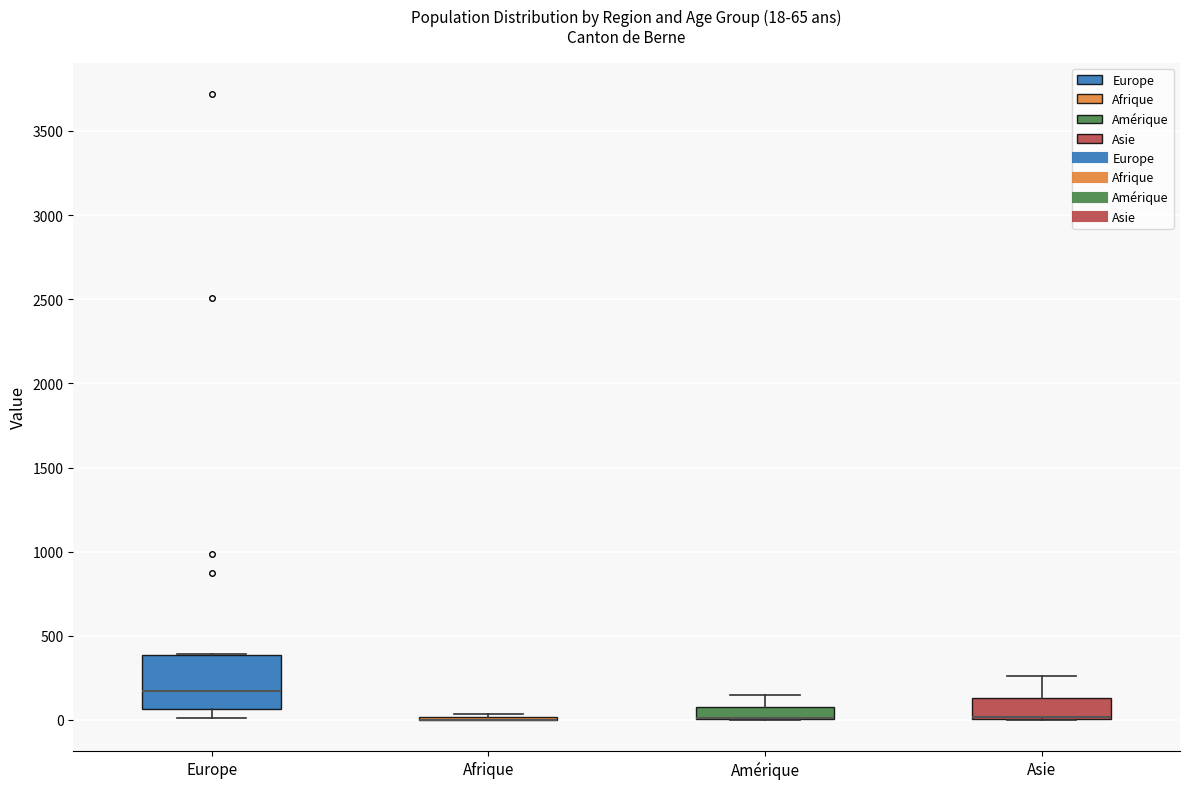

Which box is the tallest, from its lower edge to its upper edge?

Europe